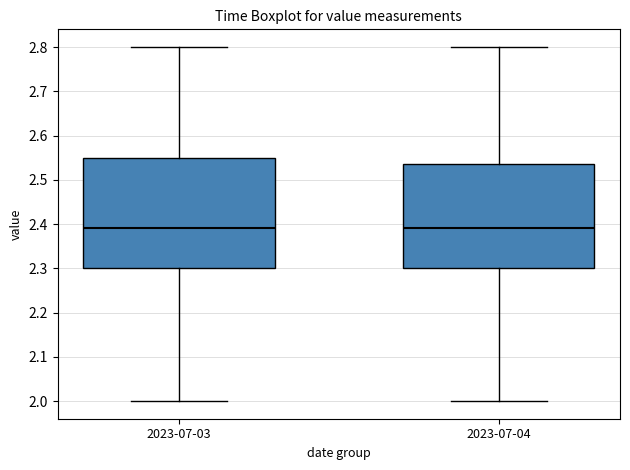

Where is the lower edge of the box for 2023-07-04 on the y-axis? The values are not printed on the chart, so give them approximately, as read against the axis.

2.30